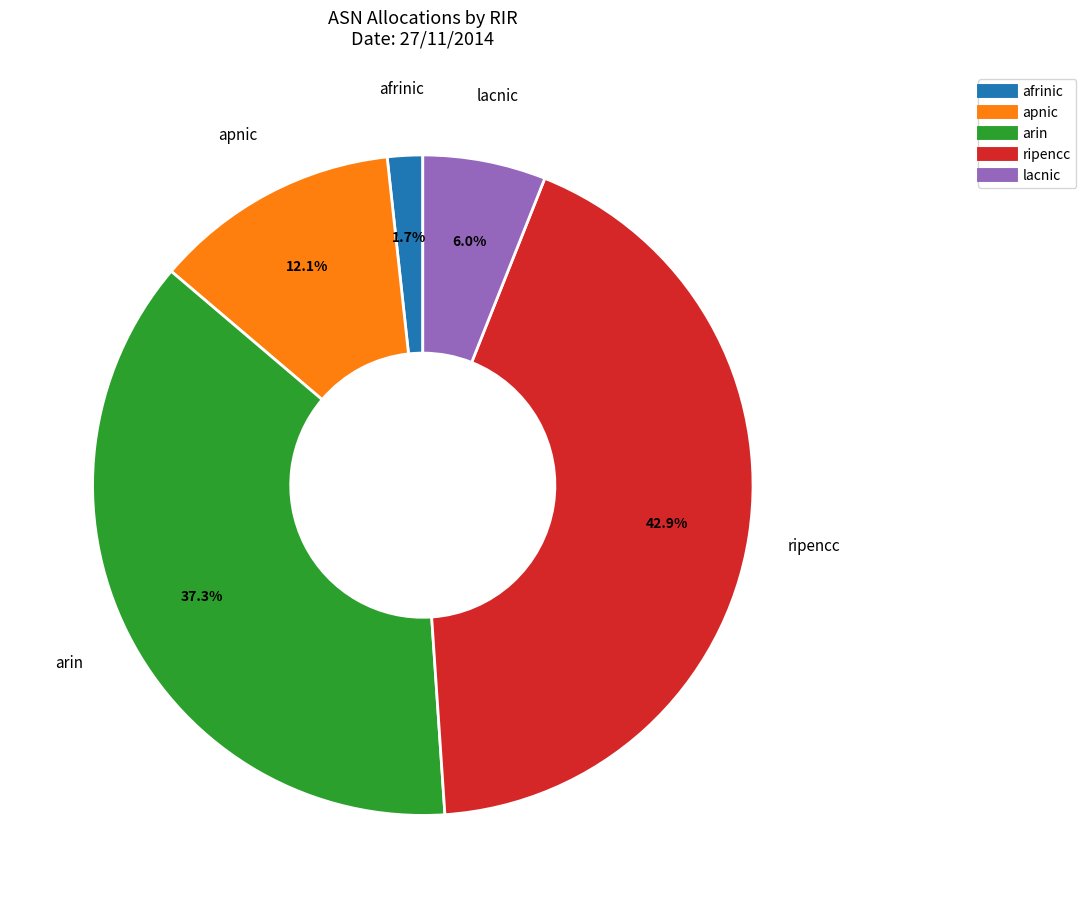

Is there any slice that represents more than half of the pie?

No